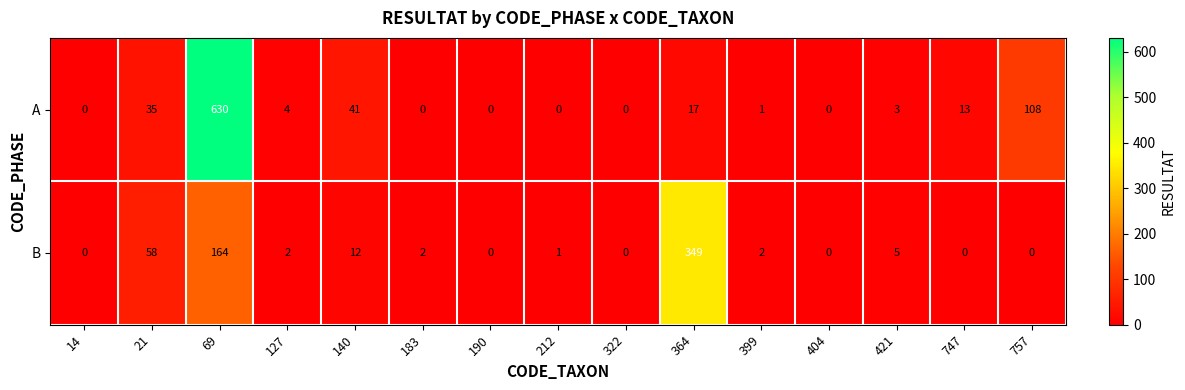

Where does the A series first go above 3?

21